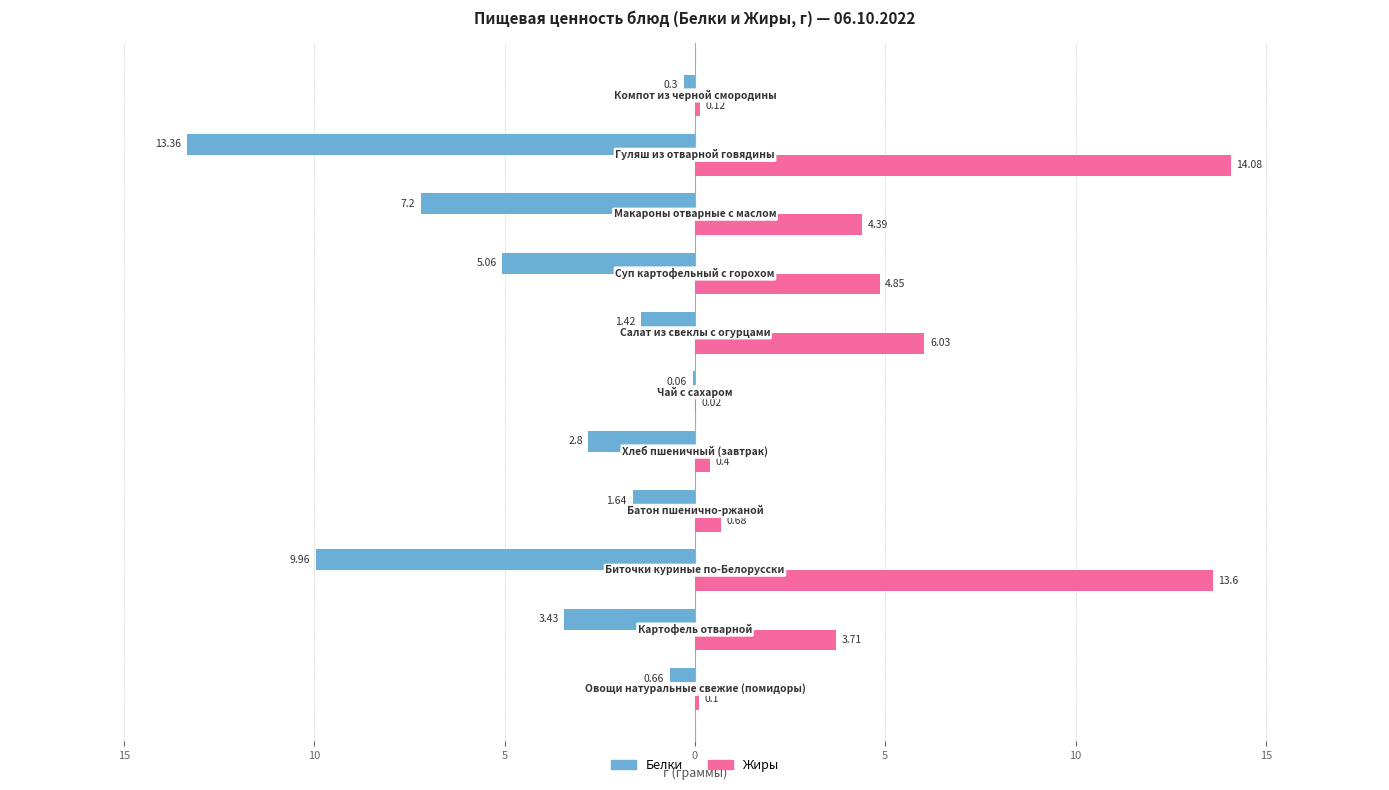

What are all the series names shown in the legend?

Белки, Жиры